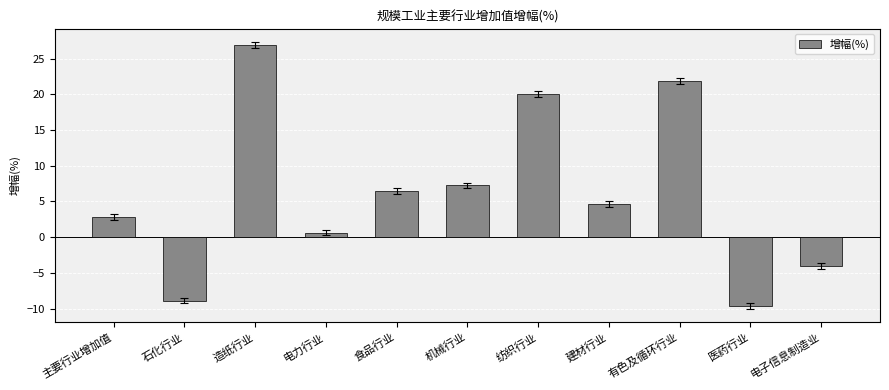

Count the number of values greater than 4.

6